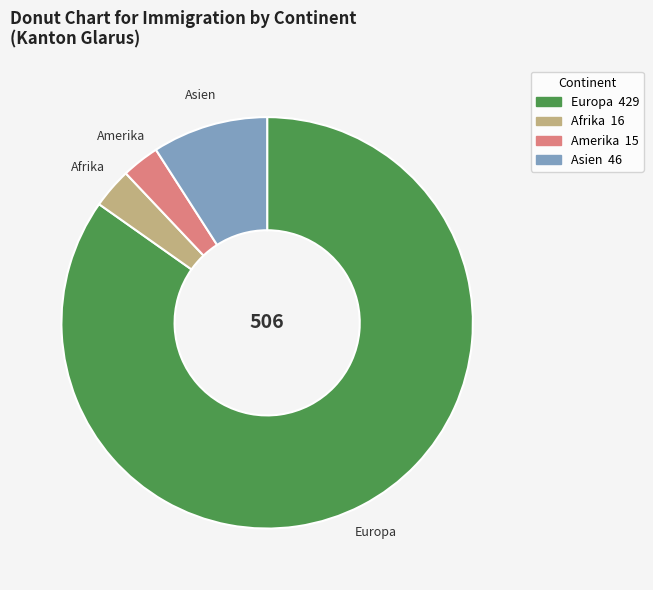

The Europa slice represents 93% of the pie. True or false?

False